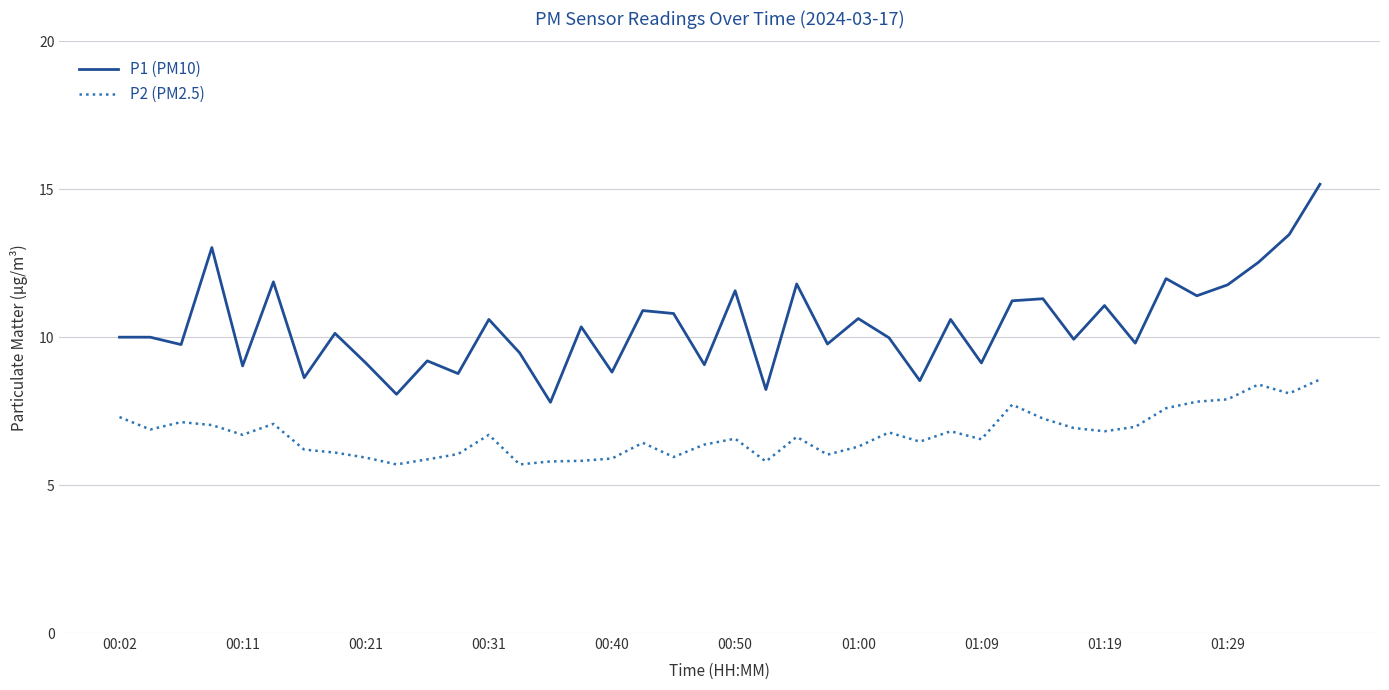

True or false: P1 (PM10) and P2 (PM2.5) cross at least once.

False